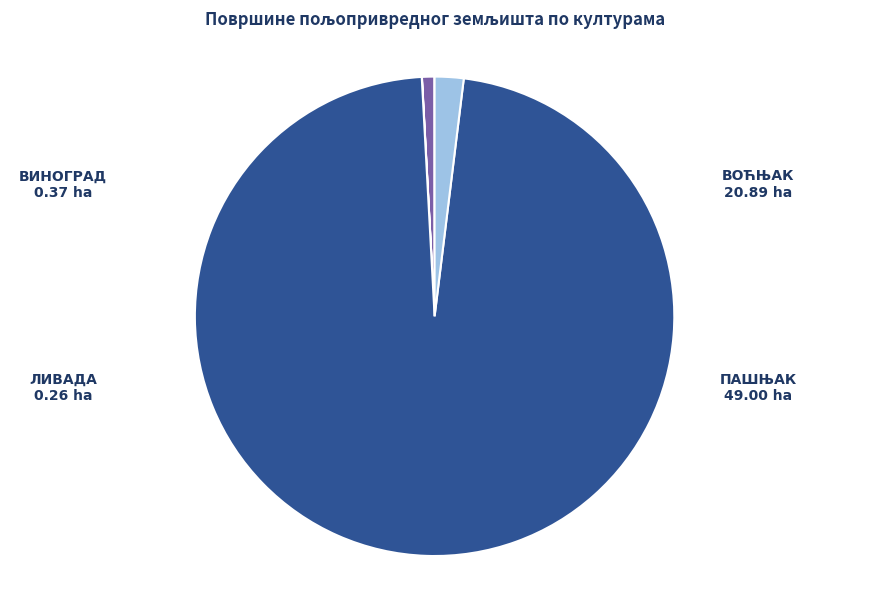

Which slice represents more than half of the pie?

ЊИВА